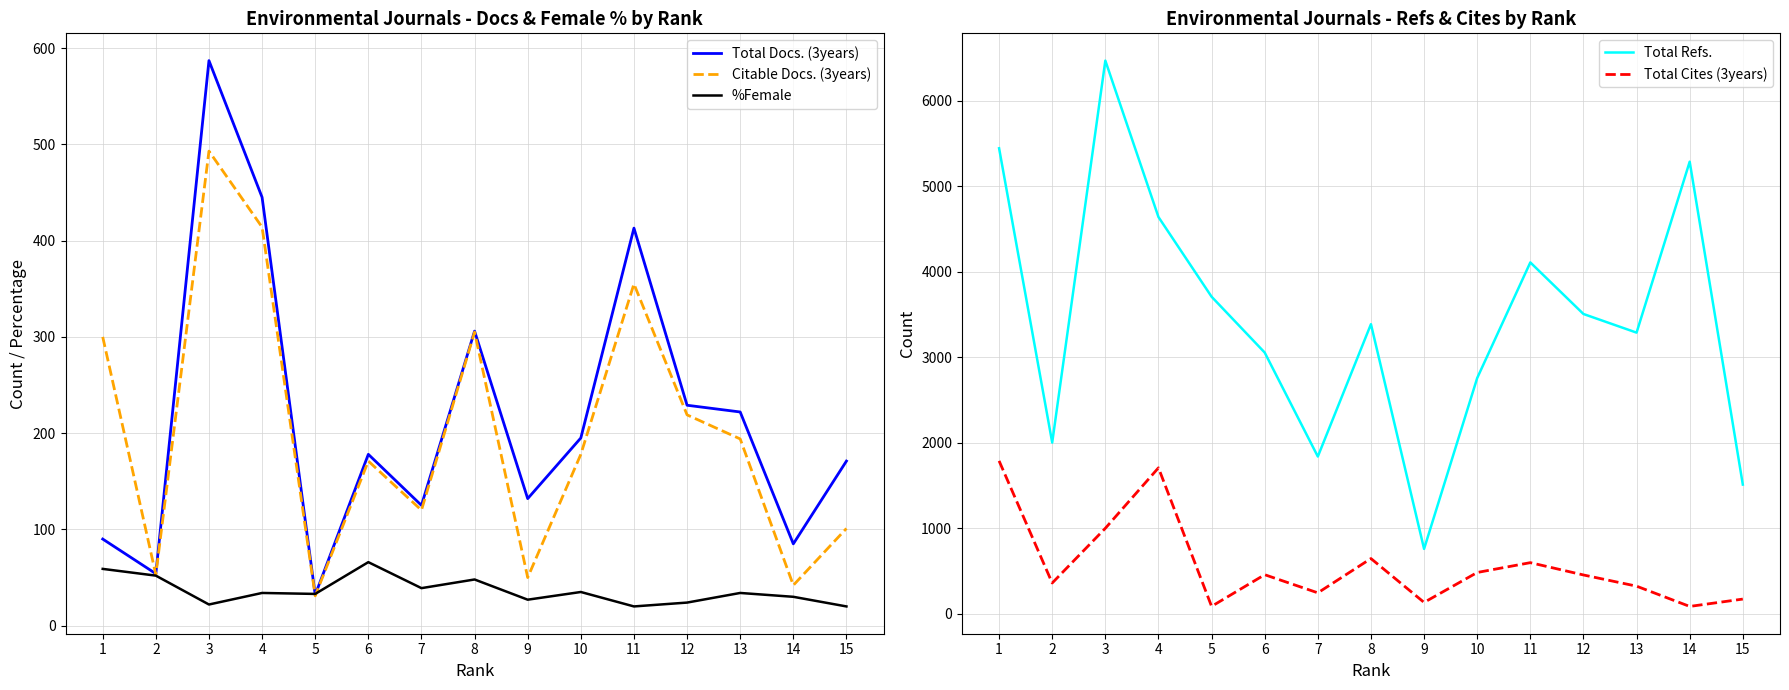

What is the minimum value shown in the chart?

20